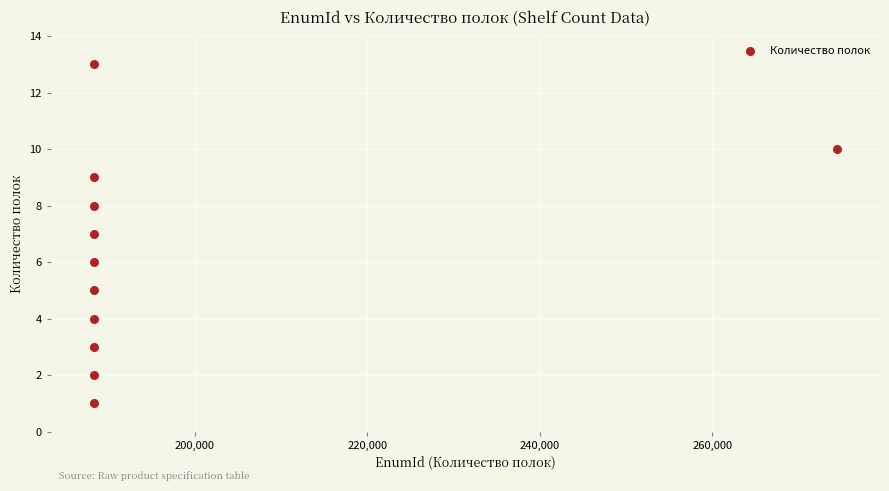

What is the average Y value?

6